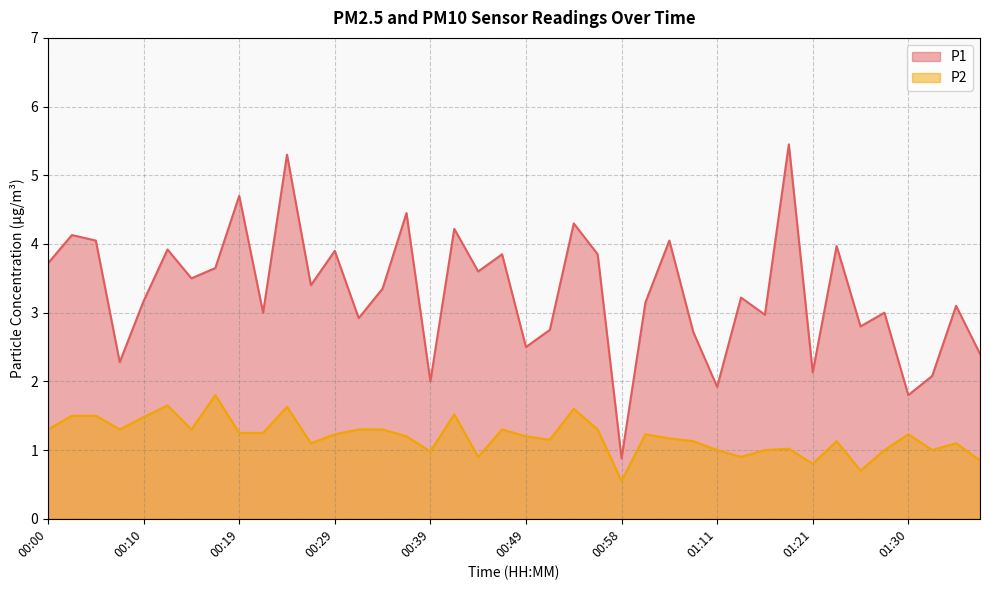

How many data points does each series have?

40